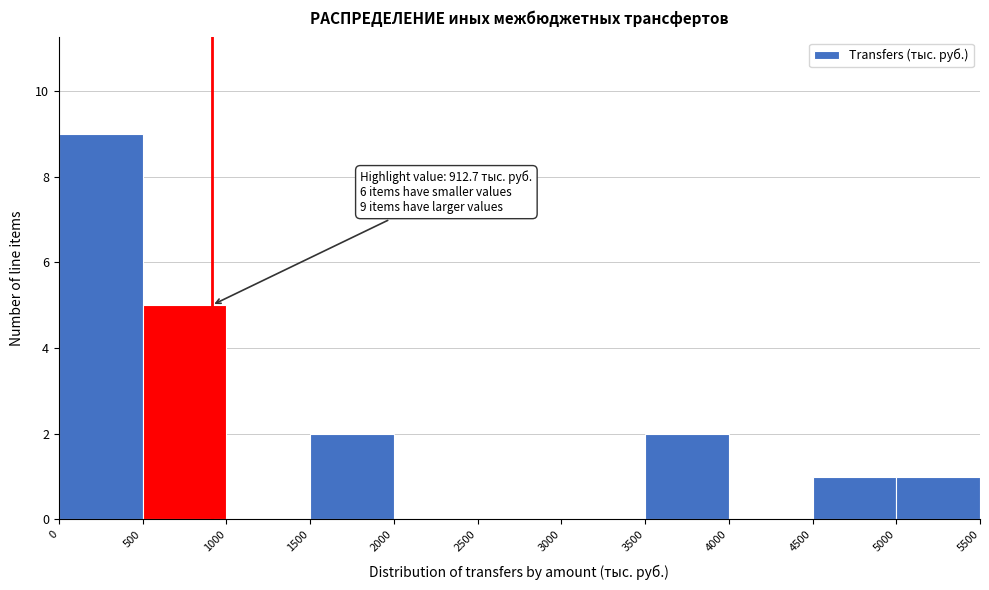

Over which range of the x-axis is the bar tallest?

0 to 500